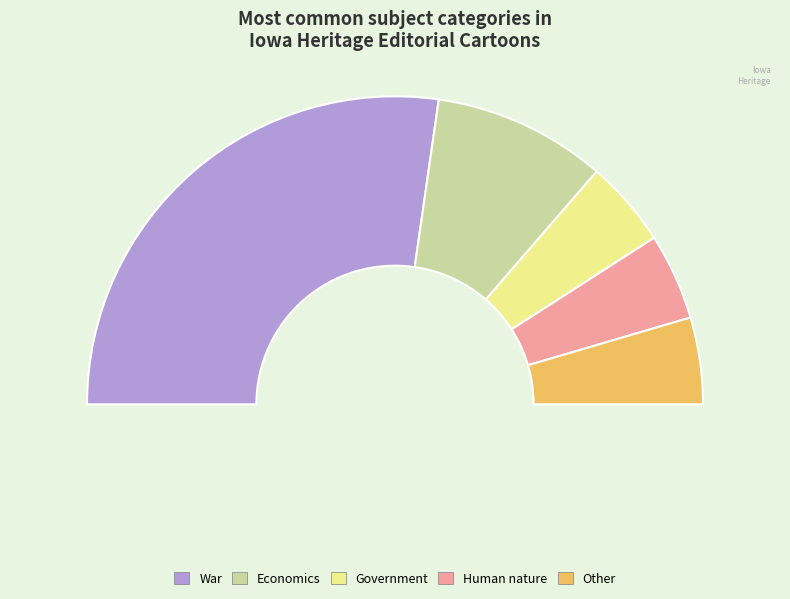

What is the change in value from War to Government?

-5